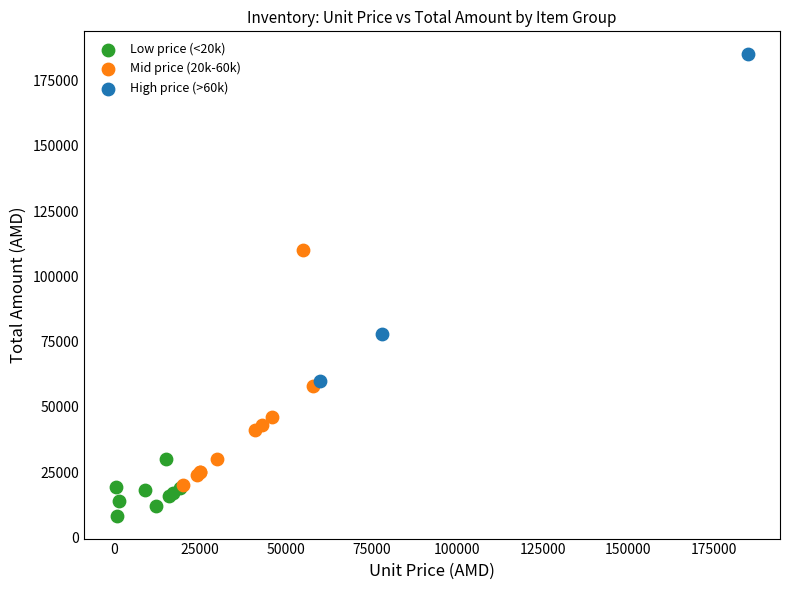

Which series has the largest Y range (max minus min)?

High price (>60k)